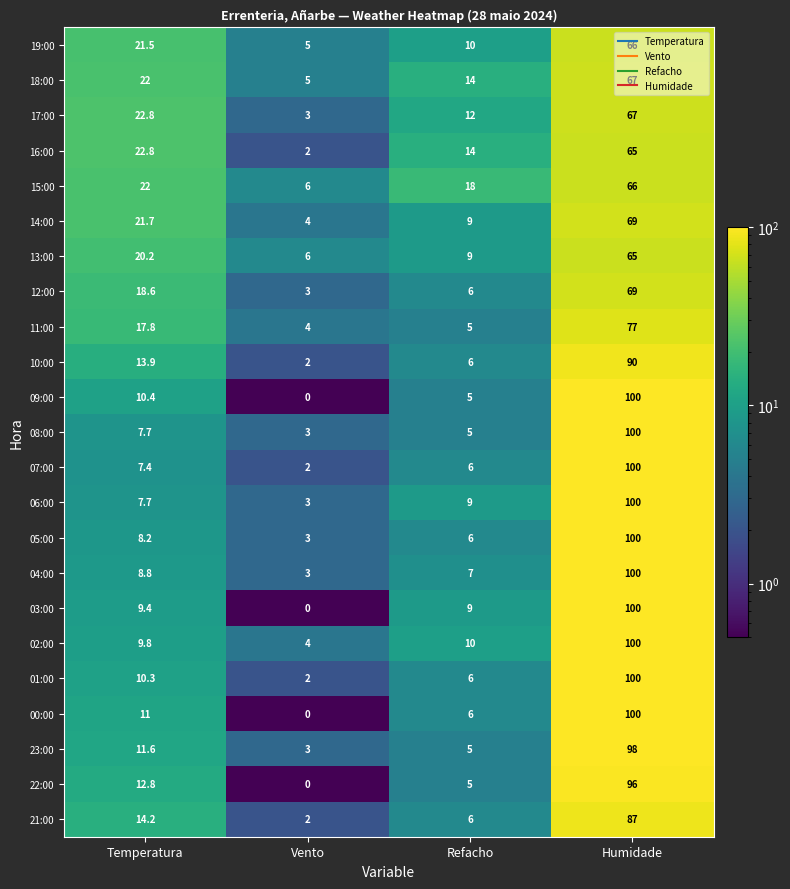

Between Temperatura and Vento, which series saw the biggest shift?

16:00